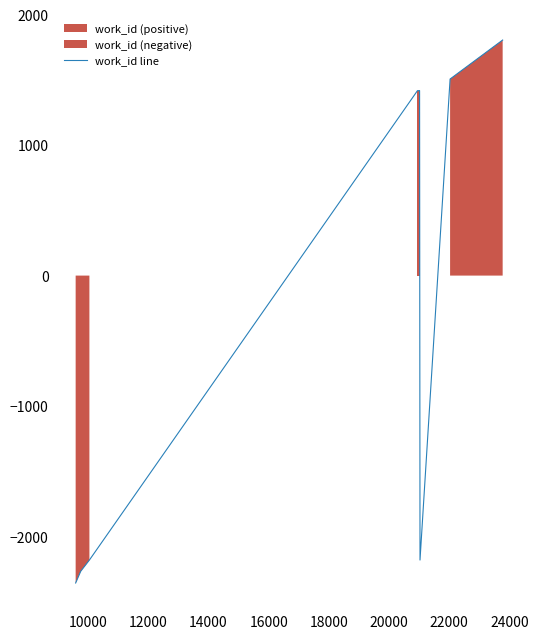

What is the lowest value of the work_id line series?

-2357.5